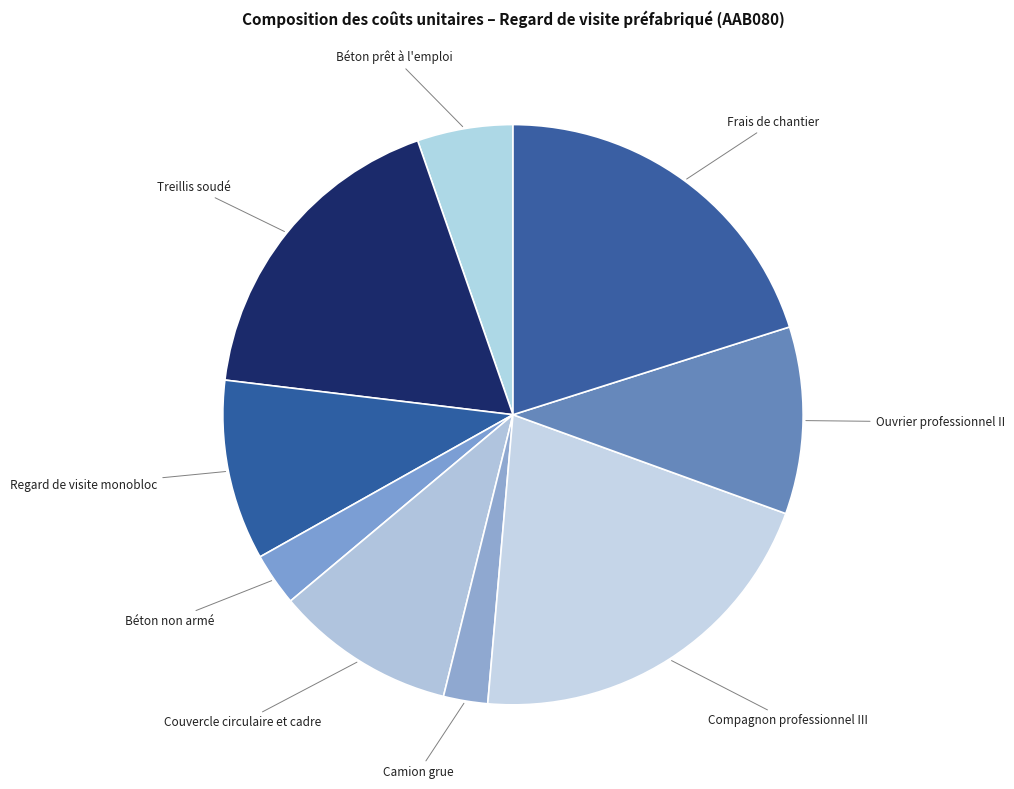

Is it true that Ouvrier professionnel II is 10% of the pie?

True